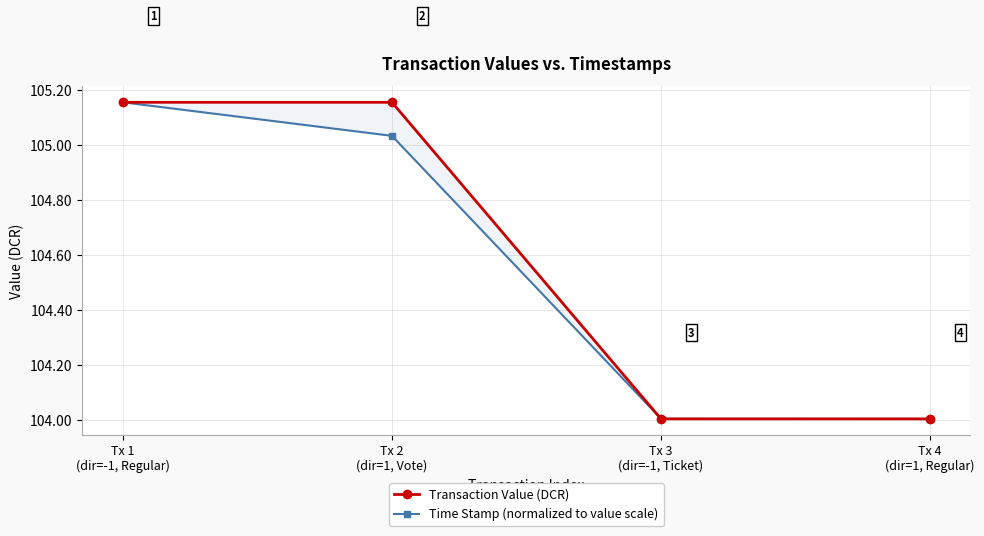

Which series has the largest total across all categories?

Transaction Value (DCR)